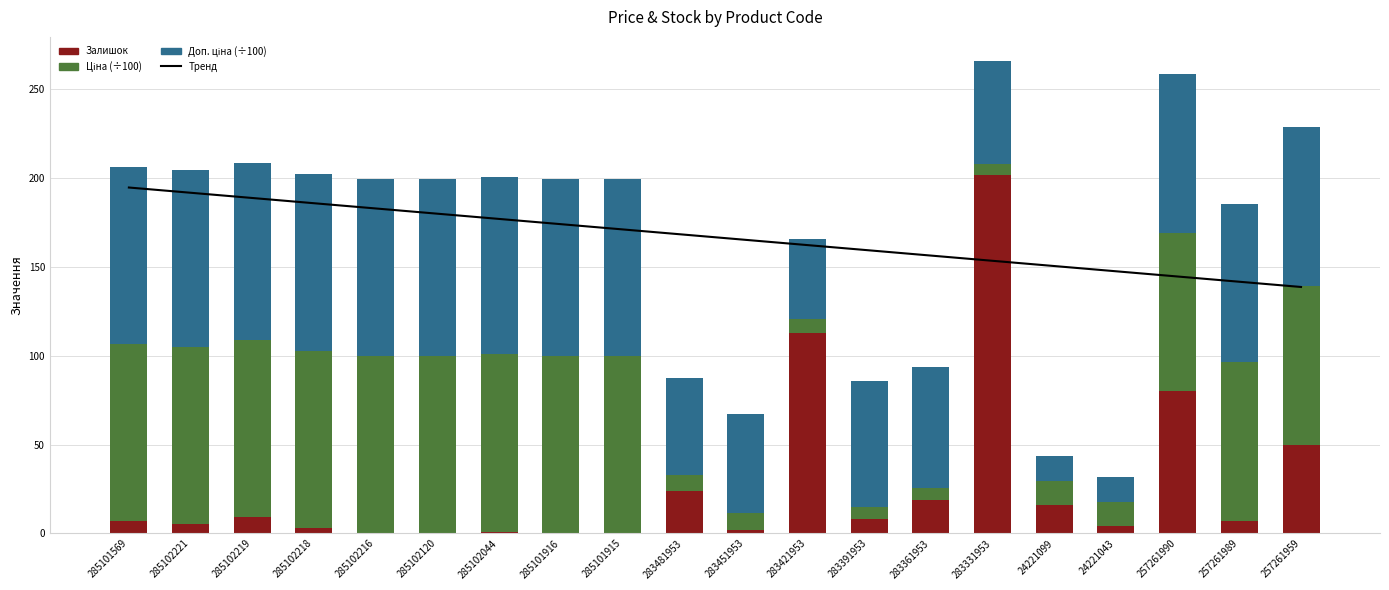

What is the maximum value for Доп. ціна (÷100)?

99.7